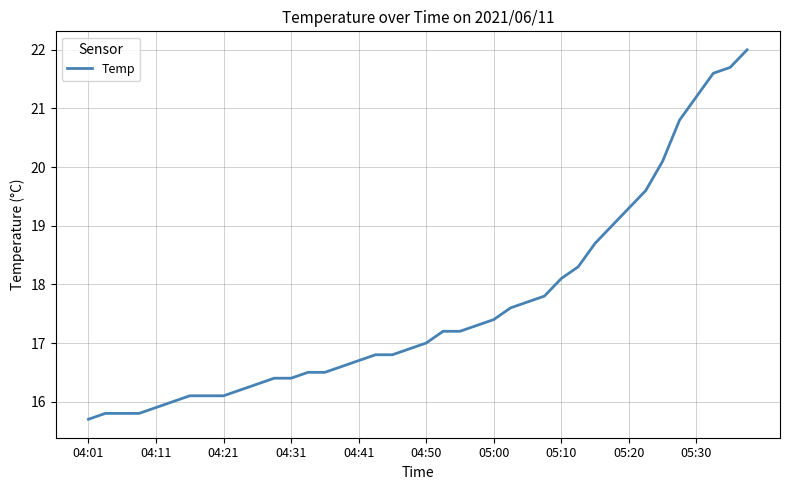

What is the difference between the maximum and minimum values?

6.3